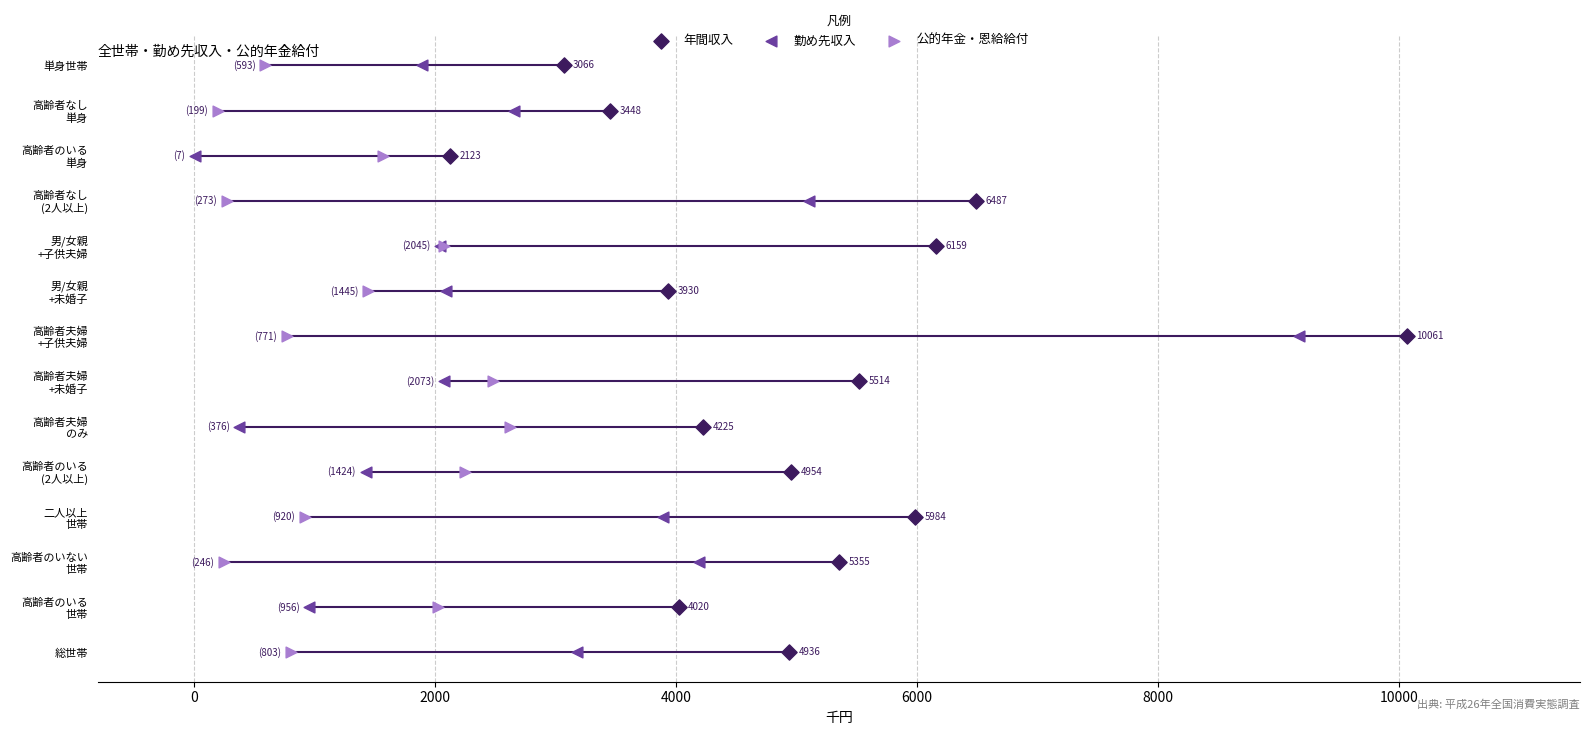

Is the value of 年間収入 at 12 greater than the value of 公的年金・恩給給付 at 12000?

Yes